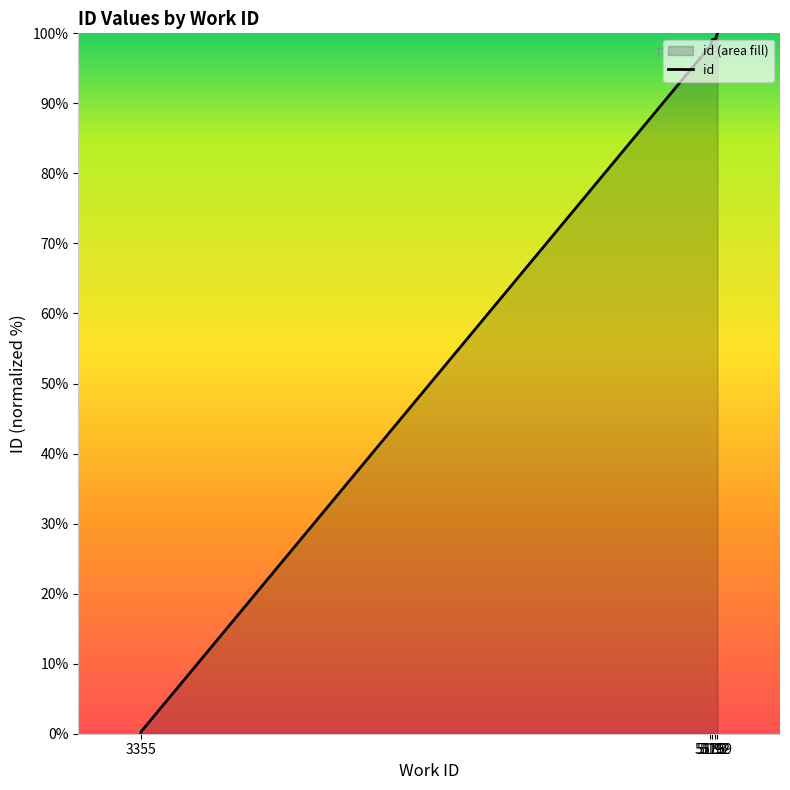

Rank the categories by value from lowest to highest.

3355, 3355, 5175, 5183, 5192, 5199